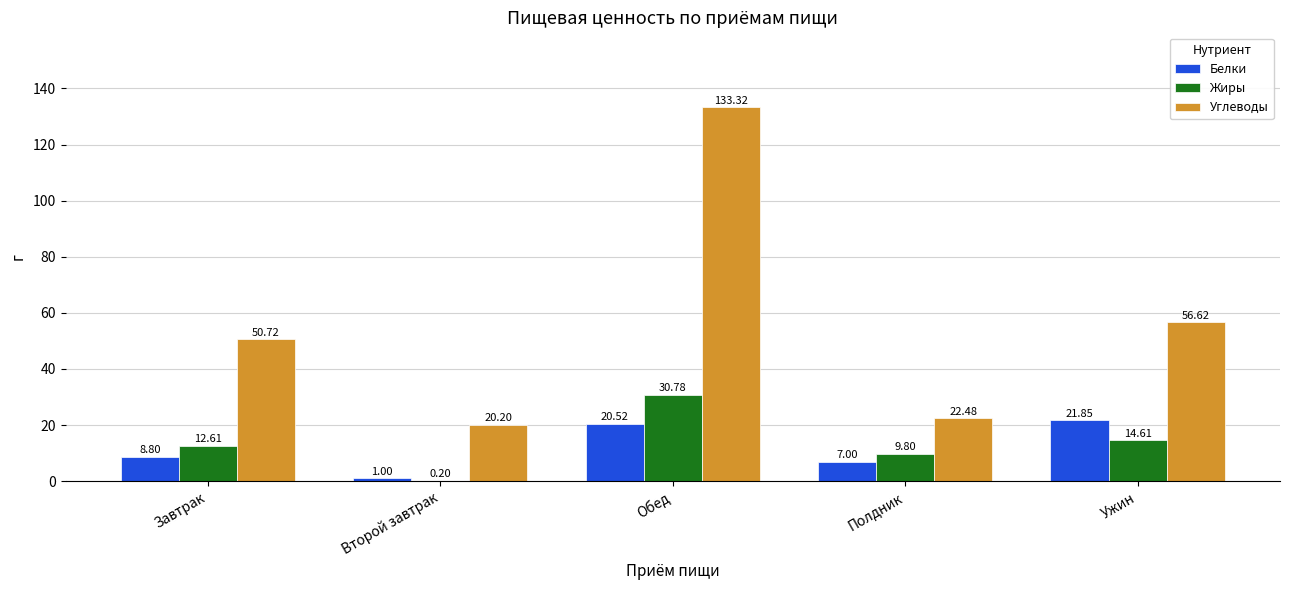

At which category is the sum across all series the highest?

Обед